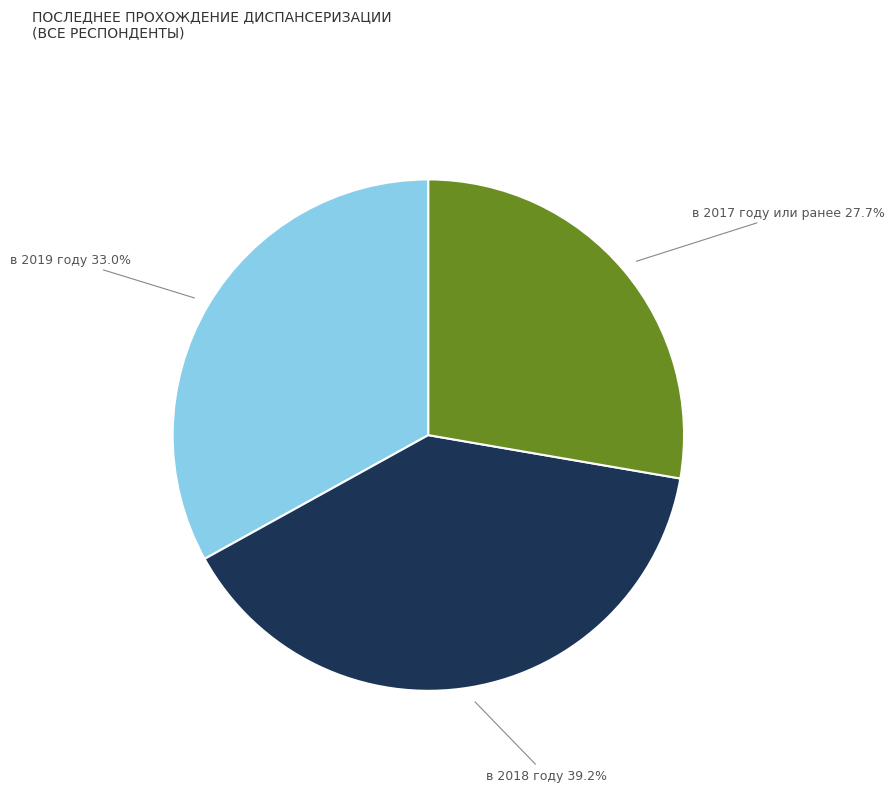

Count the number of slices in the pie.

3